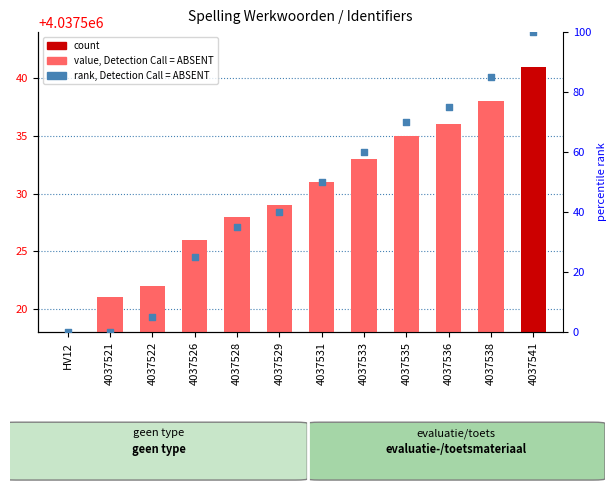

Is the value of Identifier at 4037541 greater than the value of rank, Detection Call = ABSENT at 4037541?

Yes